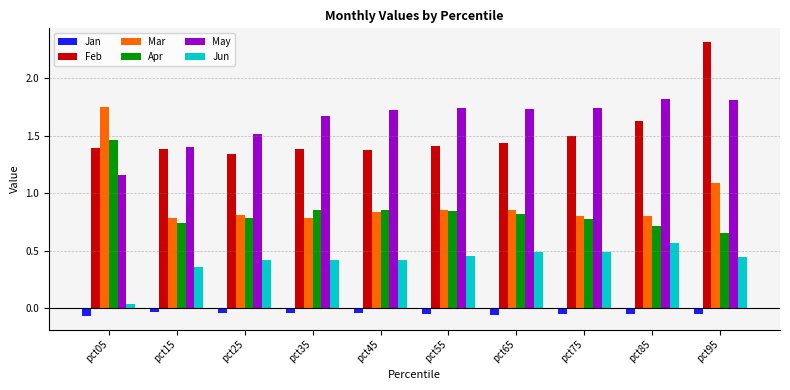

What is the sum of all Mar values?

9.4